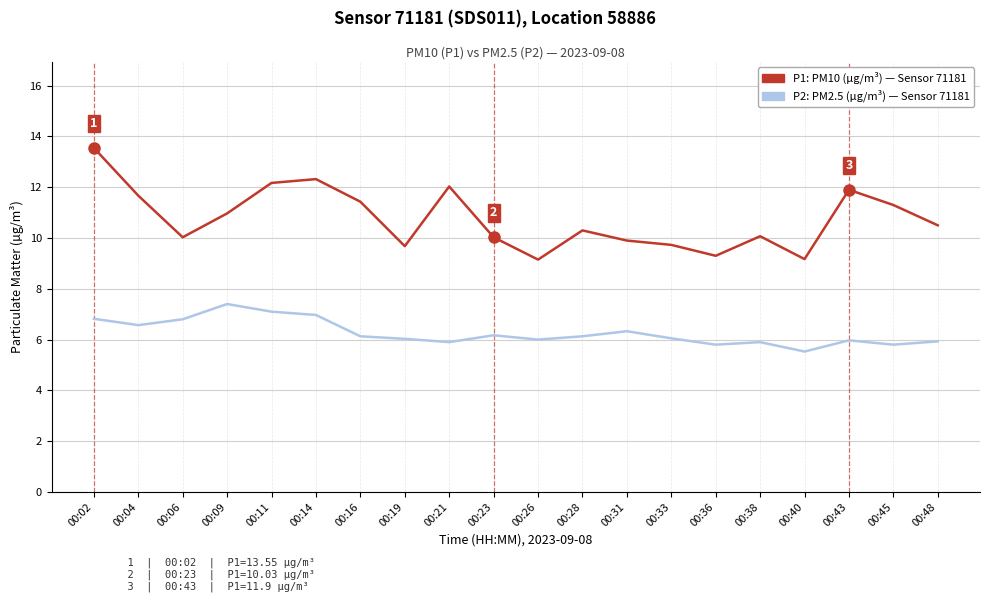

What is the total value across all series at 00:36?

15.1